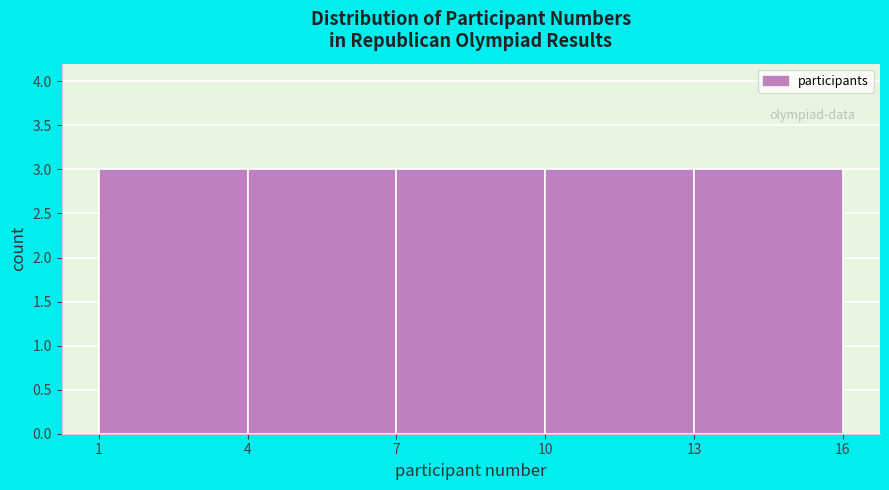

What is the height of the bar covering 13 to 16 on the x-axis? The values are not printed on the chart, so give them approximately, as read against the axis.

3